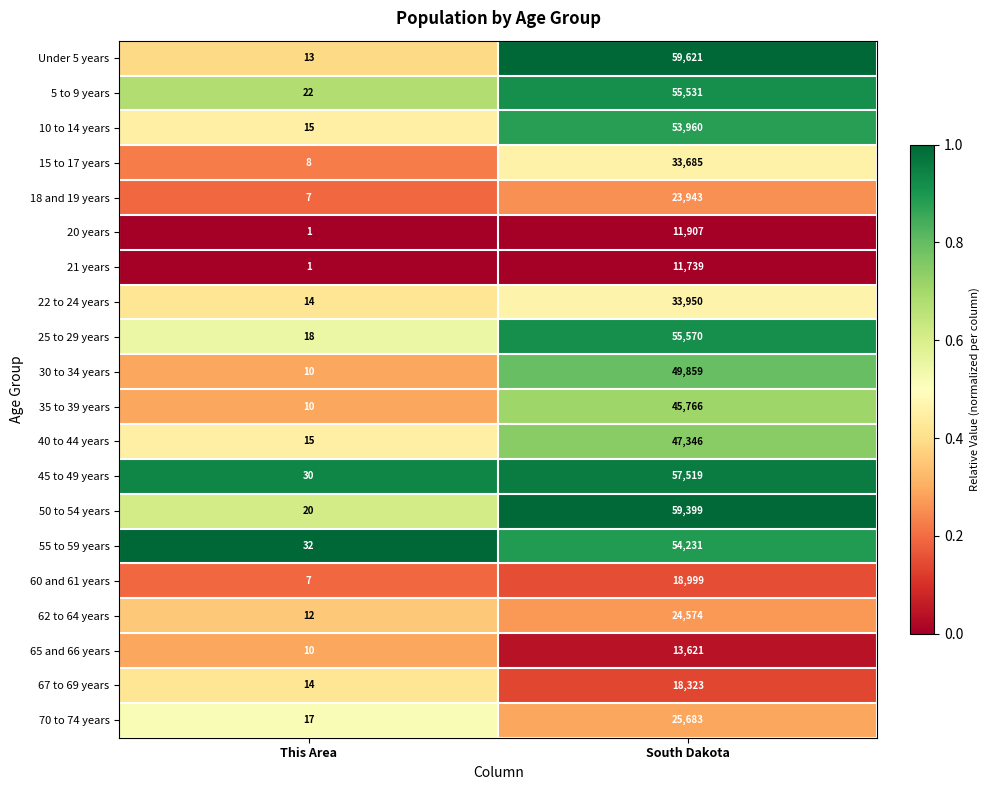

Which series has the largest total across all categories?

Under 5 years